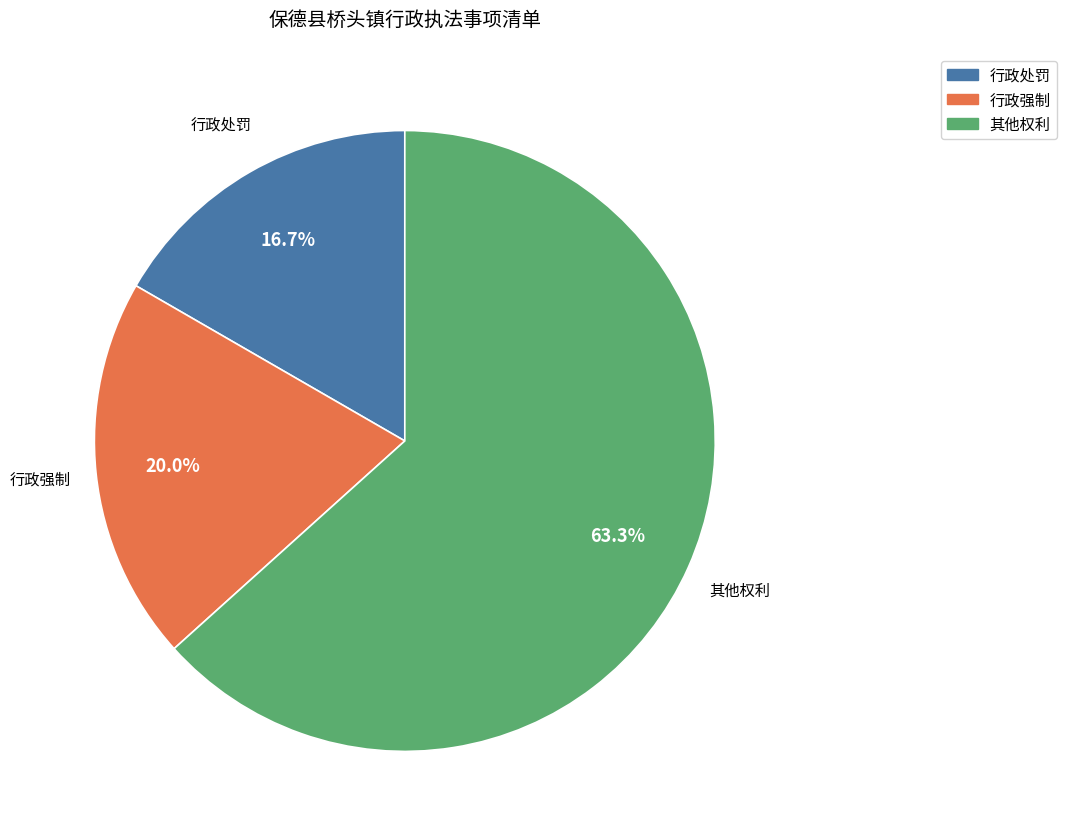

Does 其他权利 account for over 50% of the chart?

Yes